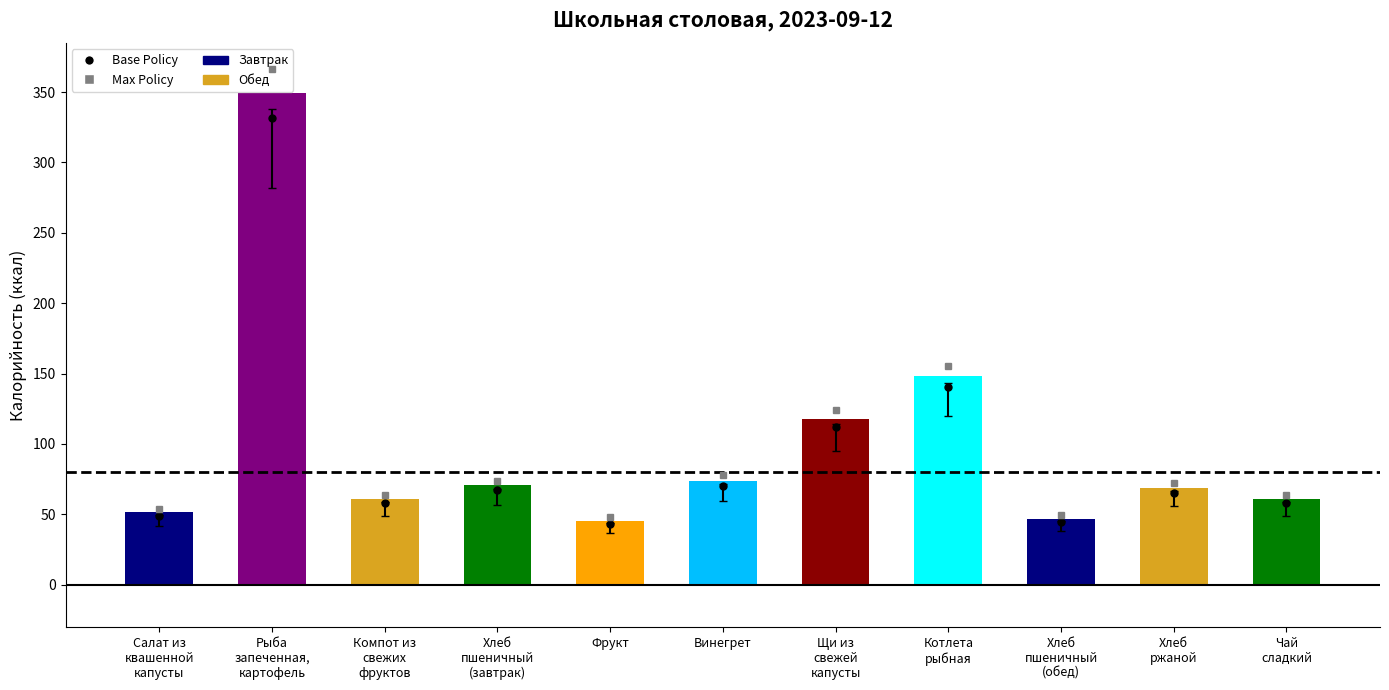

What is the label of the 2nd bar from the right?

Хлеб
ржаной